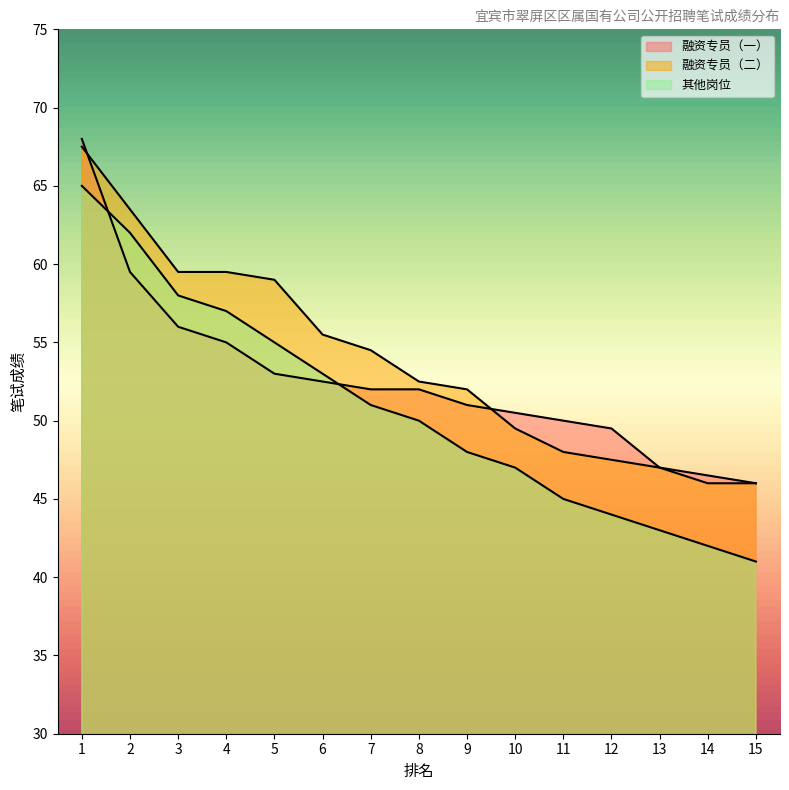

Where do 融资专员（一） and 其他岗位 first cross each other?

1 and 2